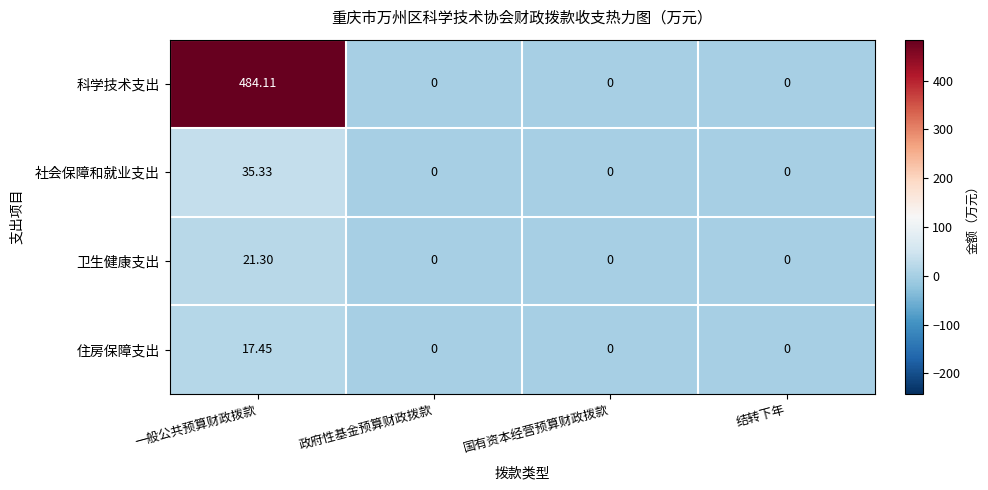

Which series has the widest spread of values?

科学技术支出